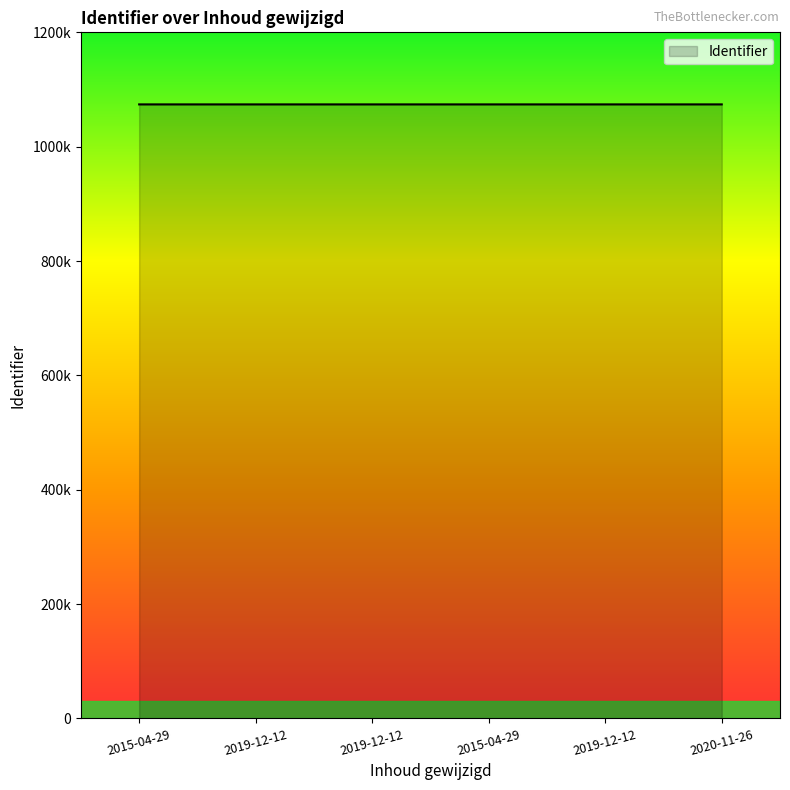

Is it true that the value at 2019-12-12 is 1073965?

True